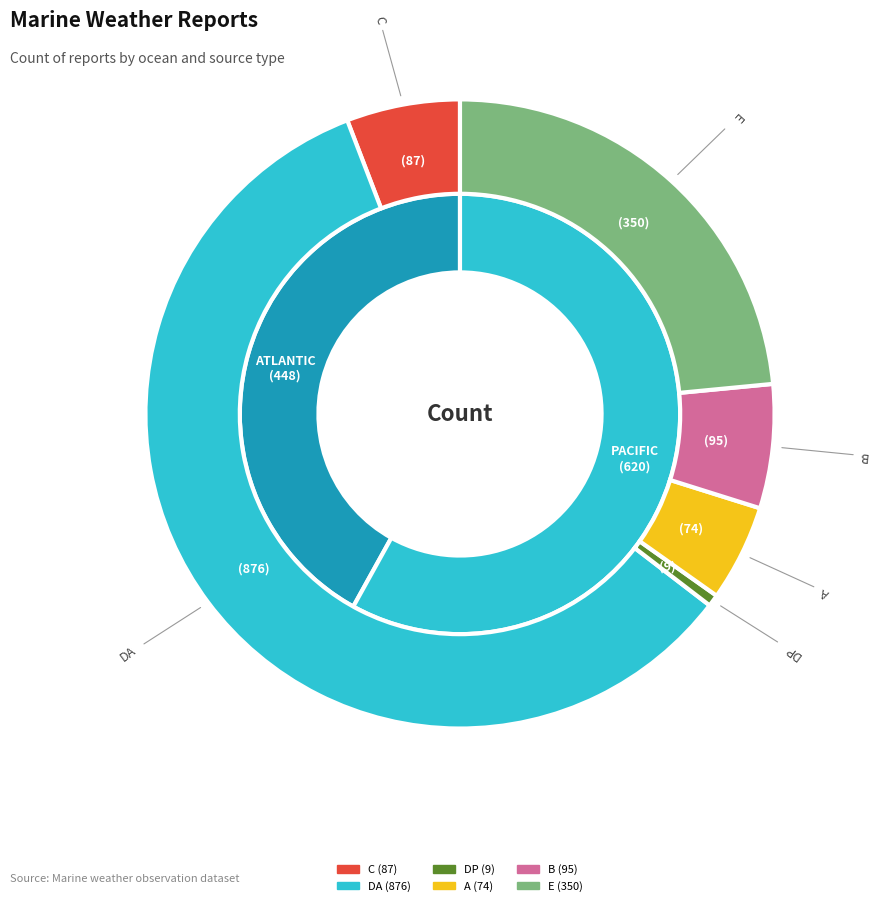

How many slices are in this pie chart?

8